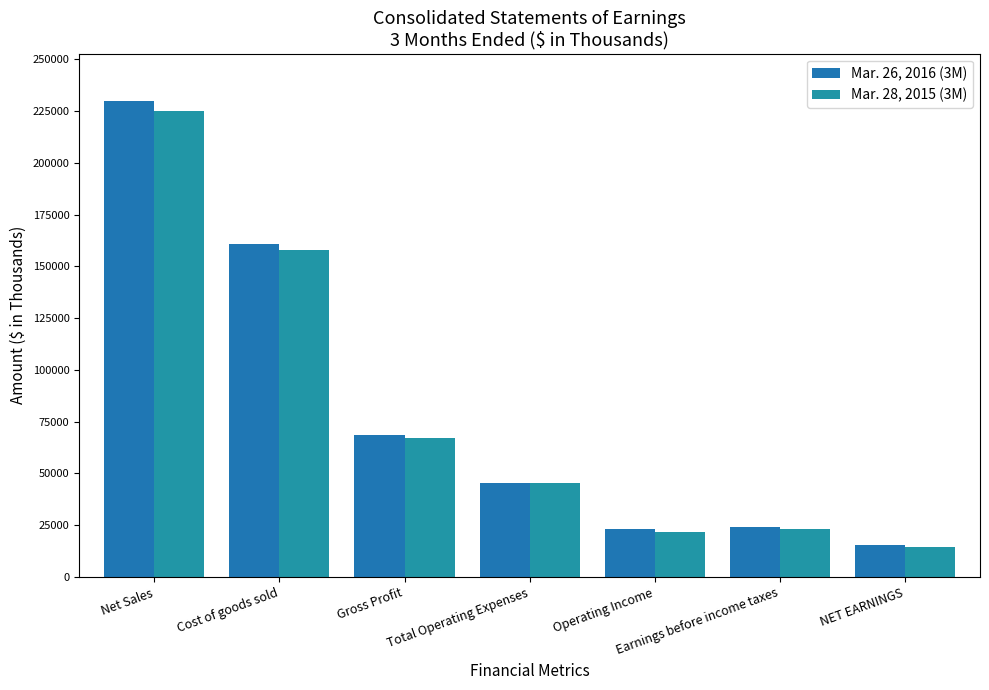

Where is Mar. 28, 2015 (3M) nearest to the value 119822?

Cost of goods sold